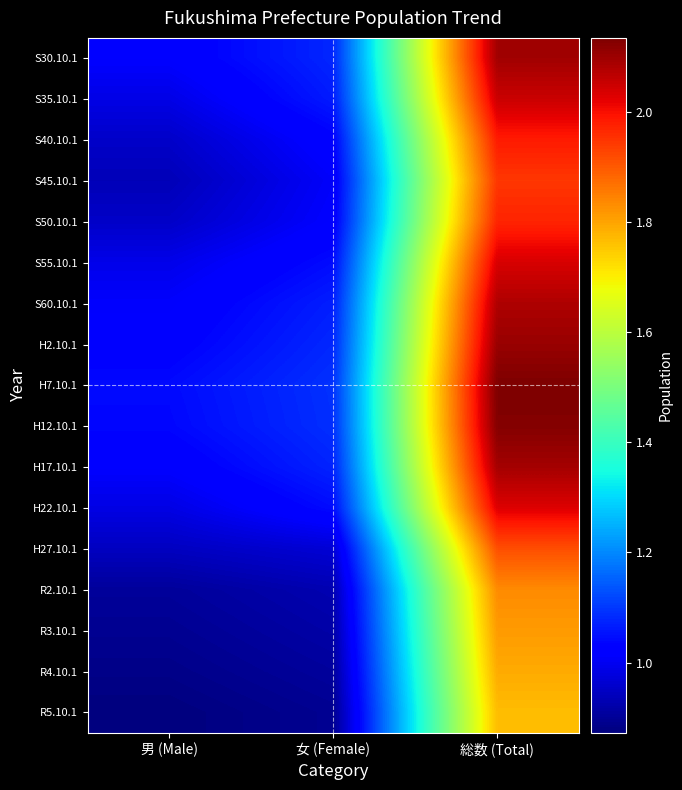

What is the spread (max minus min) of values at 男 (Male)?

169596